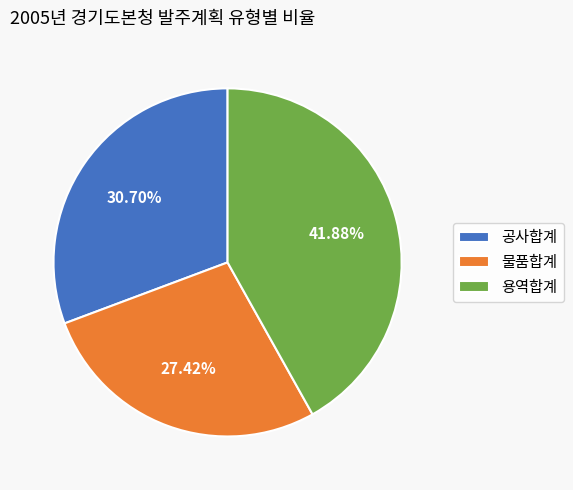

What is the largest slice in the pie chart?

용역합계